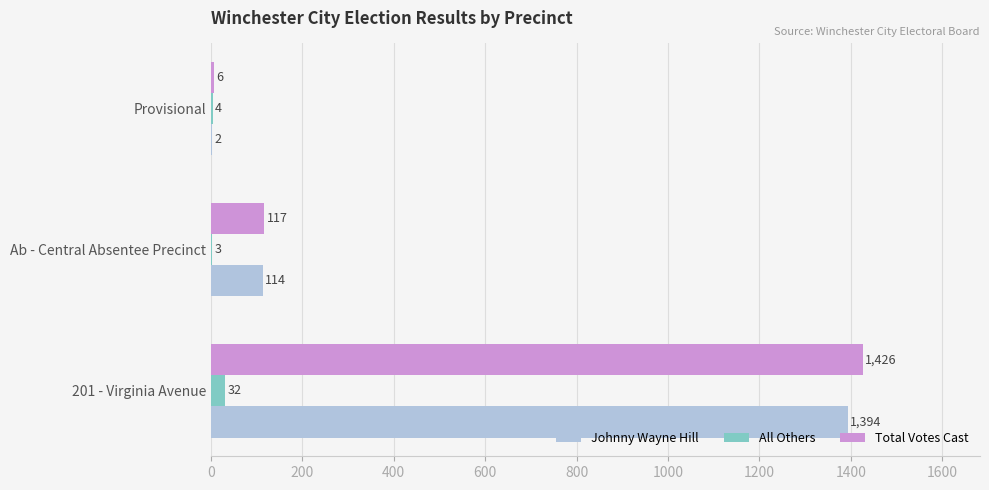

True or false: Total Votes Cast has a value of 191 at Ab - Central Absentee Precinct.

False